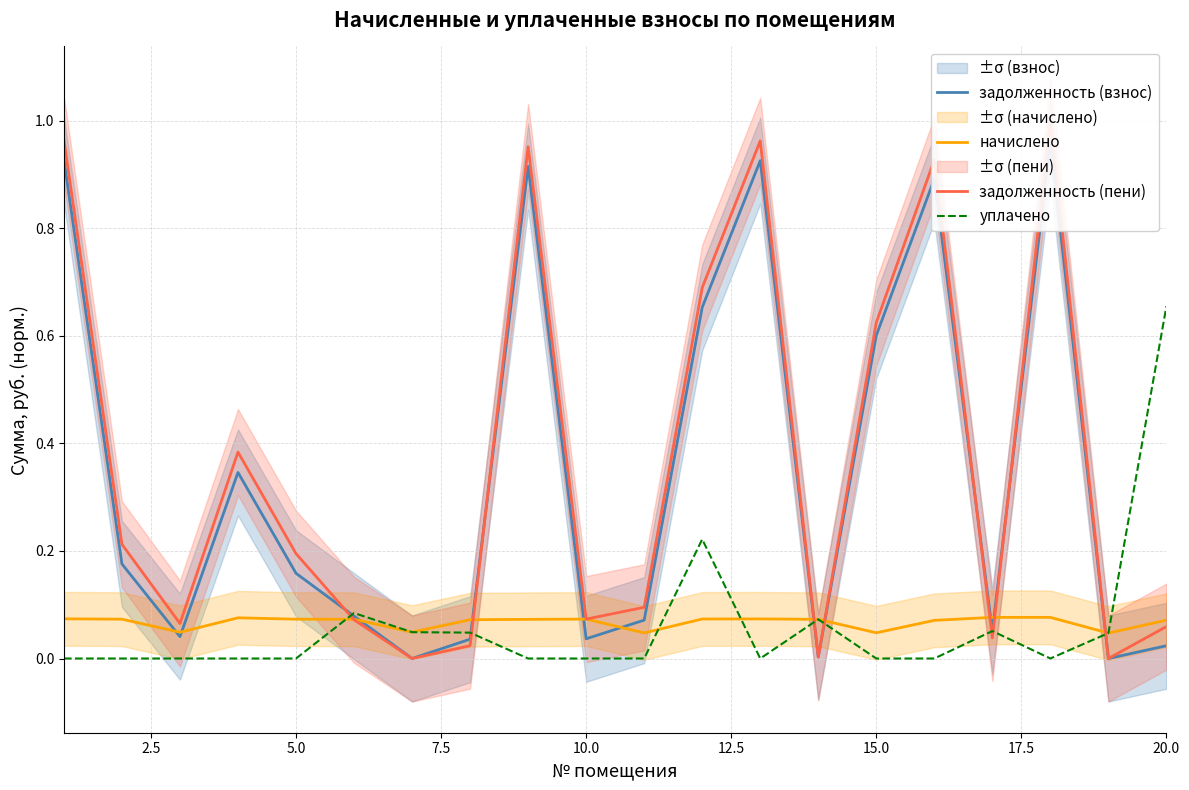

Is the value of начислено at 5.0 greater than the value of уплачено at 10.0?

Yes